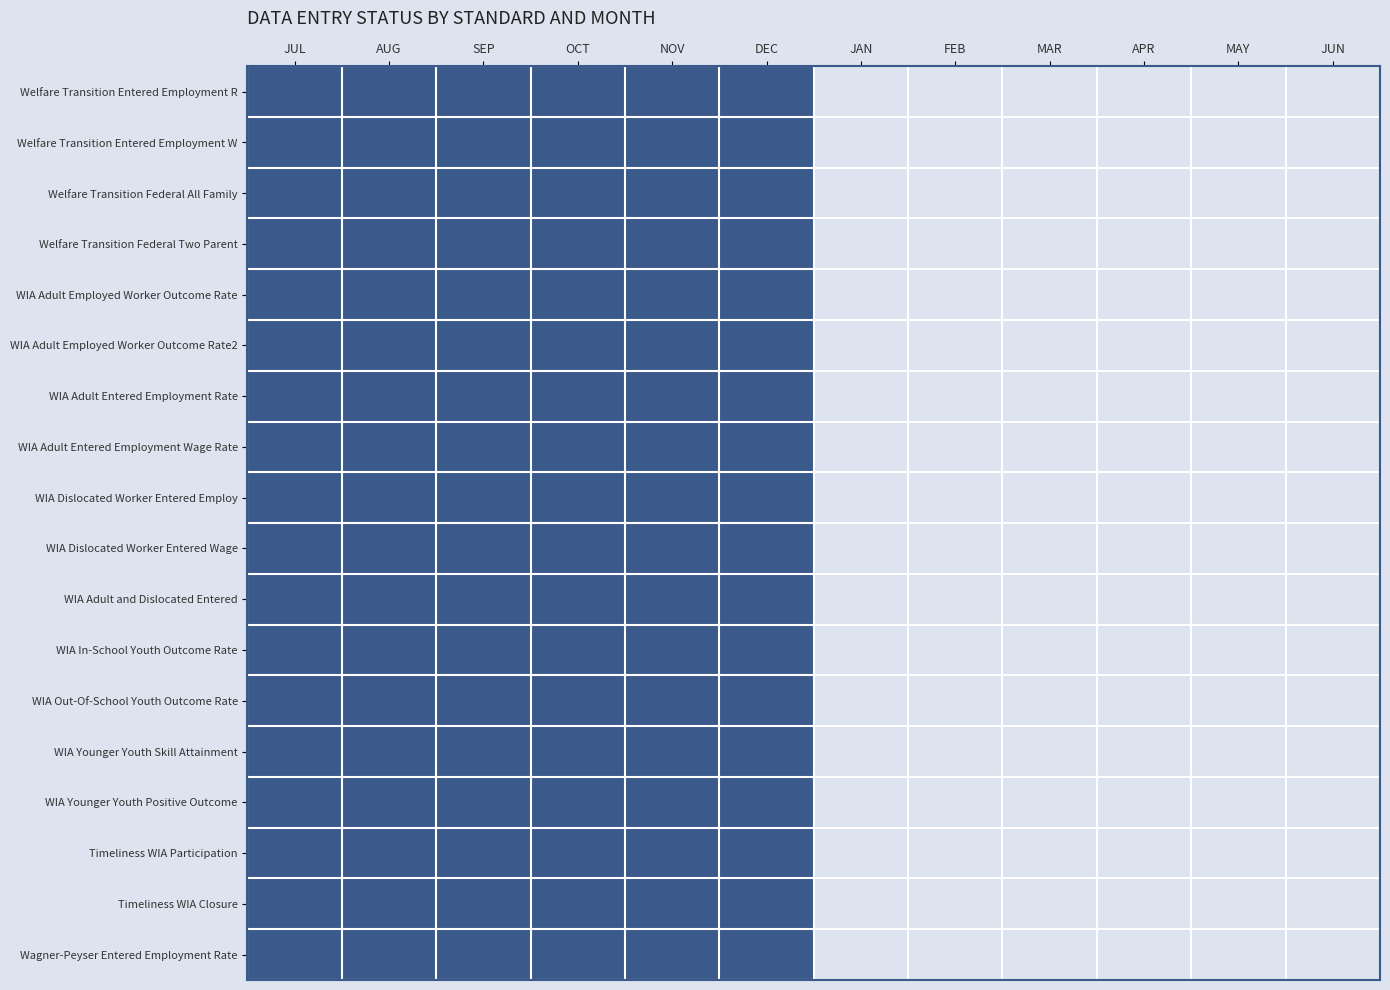

Count the number of data series in this chart.

18